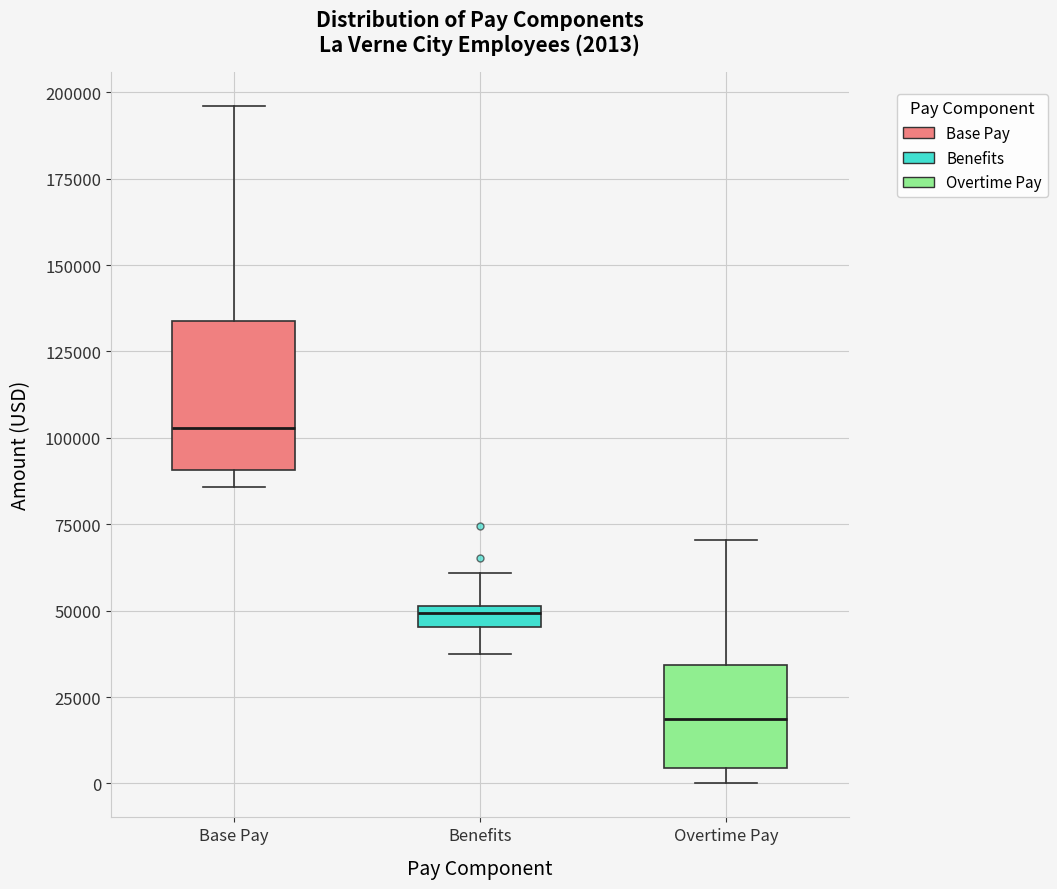

Which box is the tallest, from its lower edge to its upper edge?

Base Pay